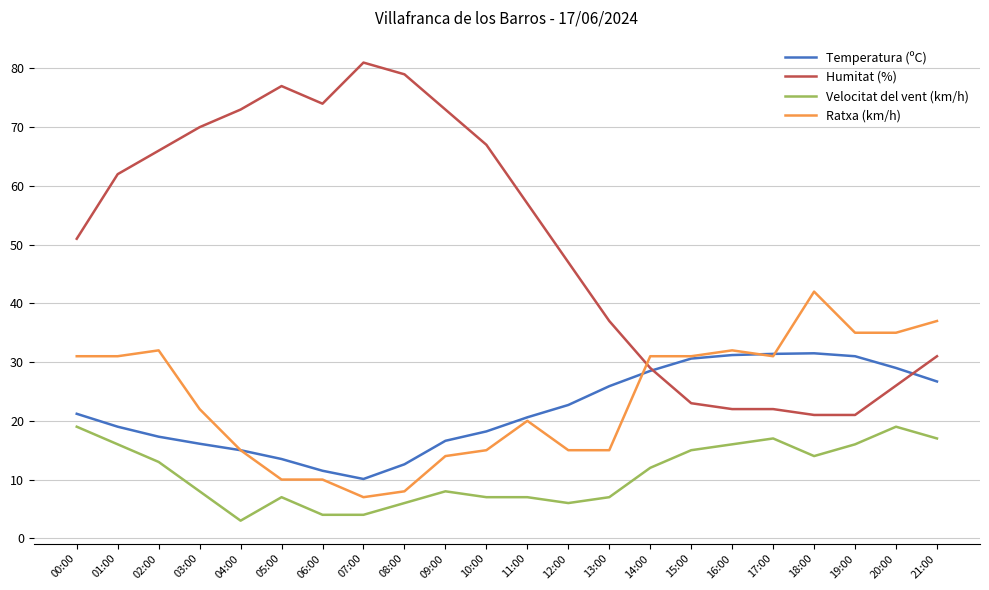

What are all the series names shown in the legend?

Temperatura (ºC), Humitat (%), Velocitat del vent (km/h), Ratxa (km/h)